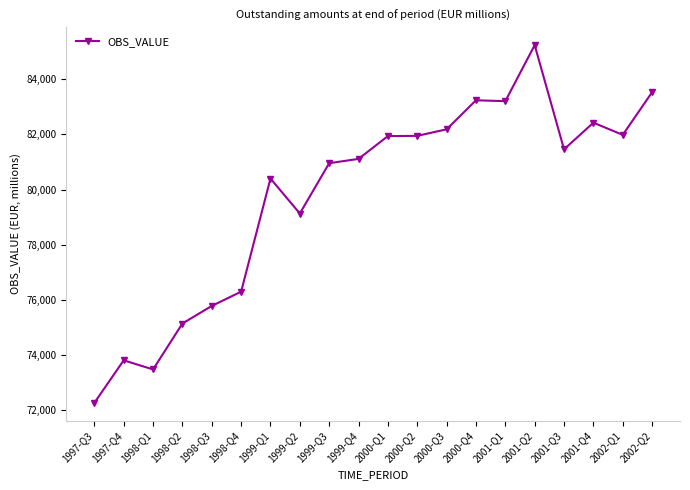

What is the difference between the values at 1997-Q4 and 1997-Q3?

1542